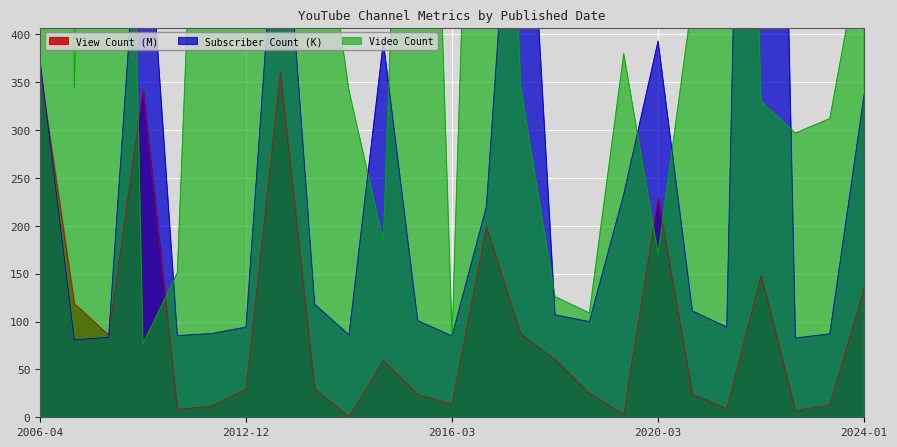

How many interior local peaks does the Video Count series have?

6